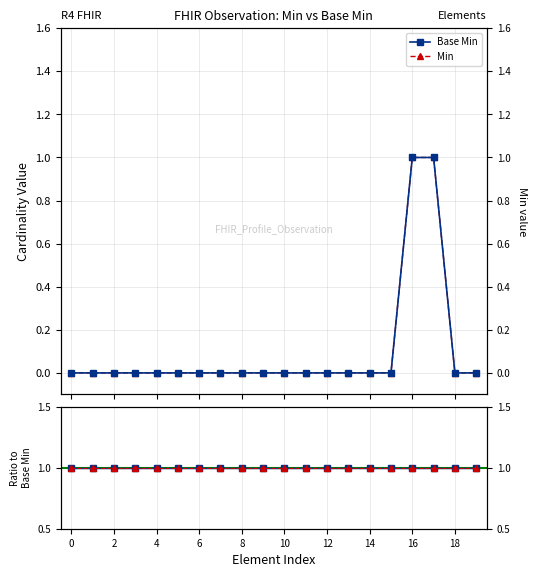

How many Base Min values are between 0 and 1?

20